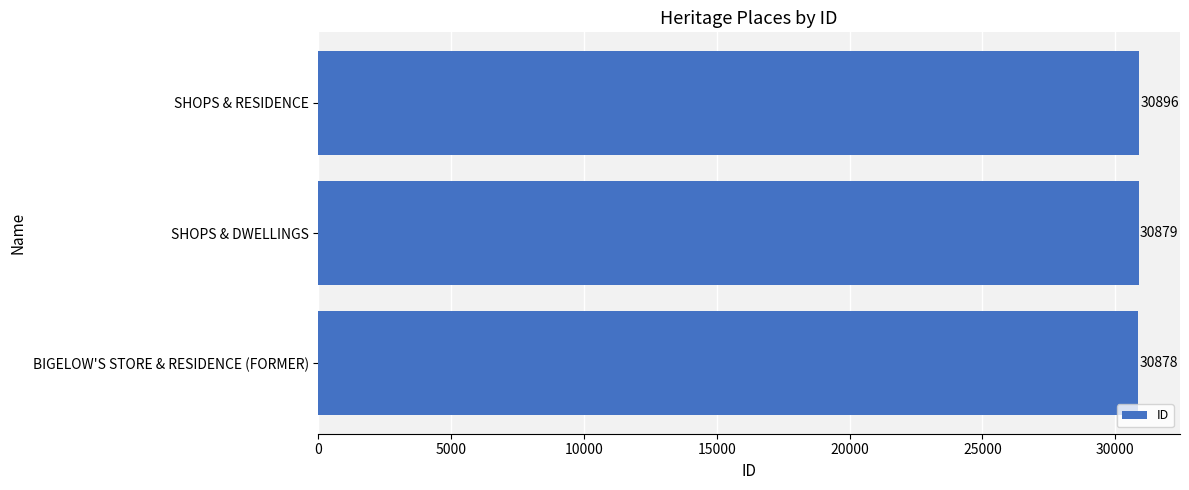

What is the difference between the maximum and minimum values?

18